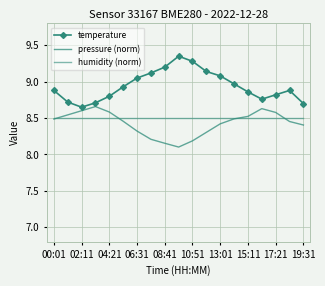

What is the value of the humidity (norm) point at the 14th from the left?

8.5